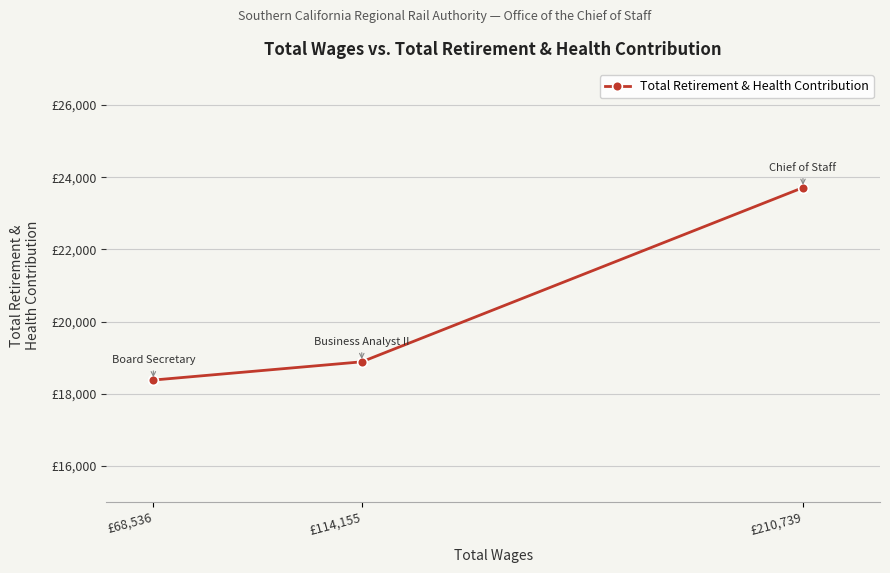

What is the difference between the values at £68,536 and £210,739?

5331